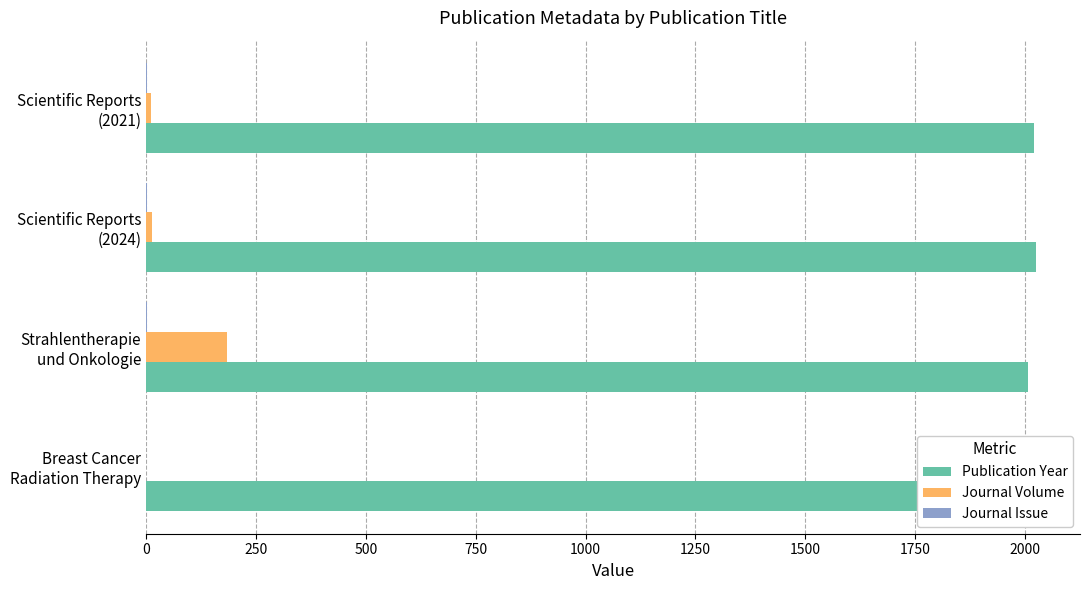

What is the sum of all Journal Volume values?

208